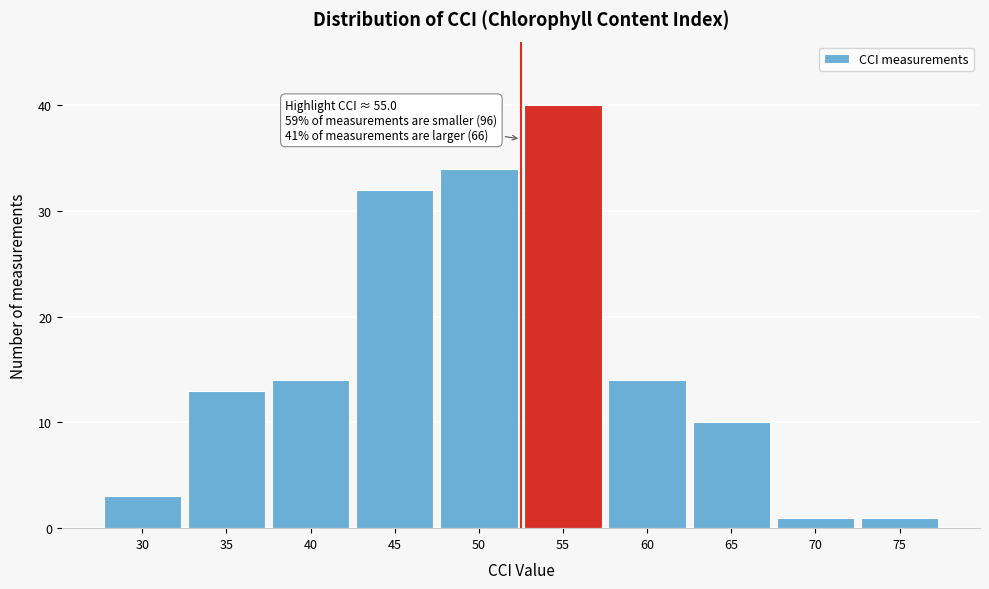

Reading right to left, what are all the values shown in this chart?

75=1	70=1	65=10	60=14	55=40	50=34	45=32	40=14	35=13	30=3